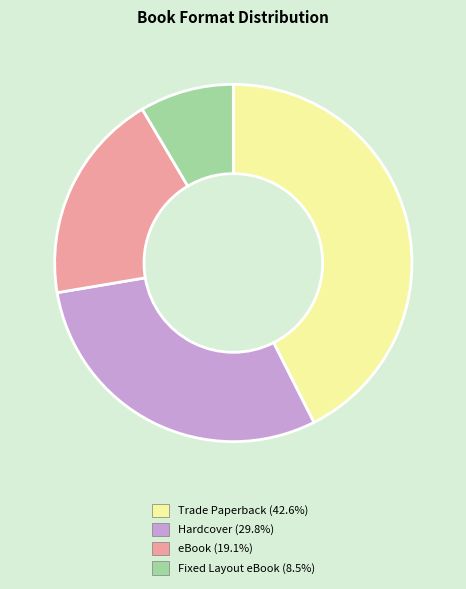

How many slices are in this pie chart?

4